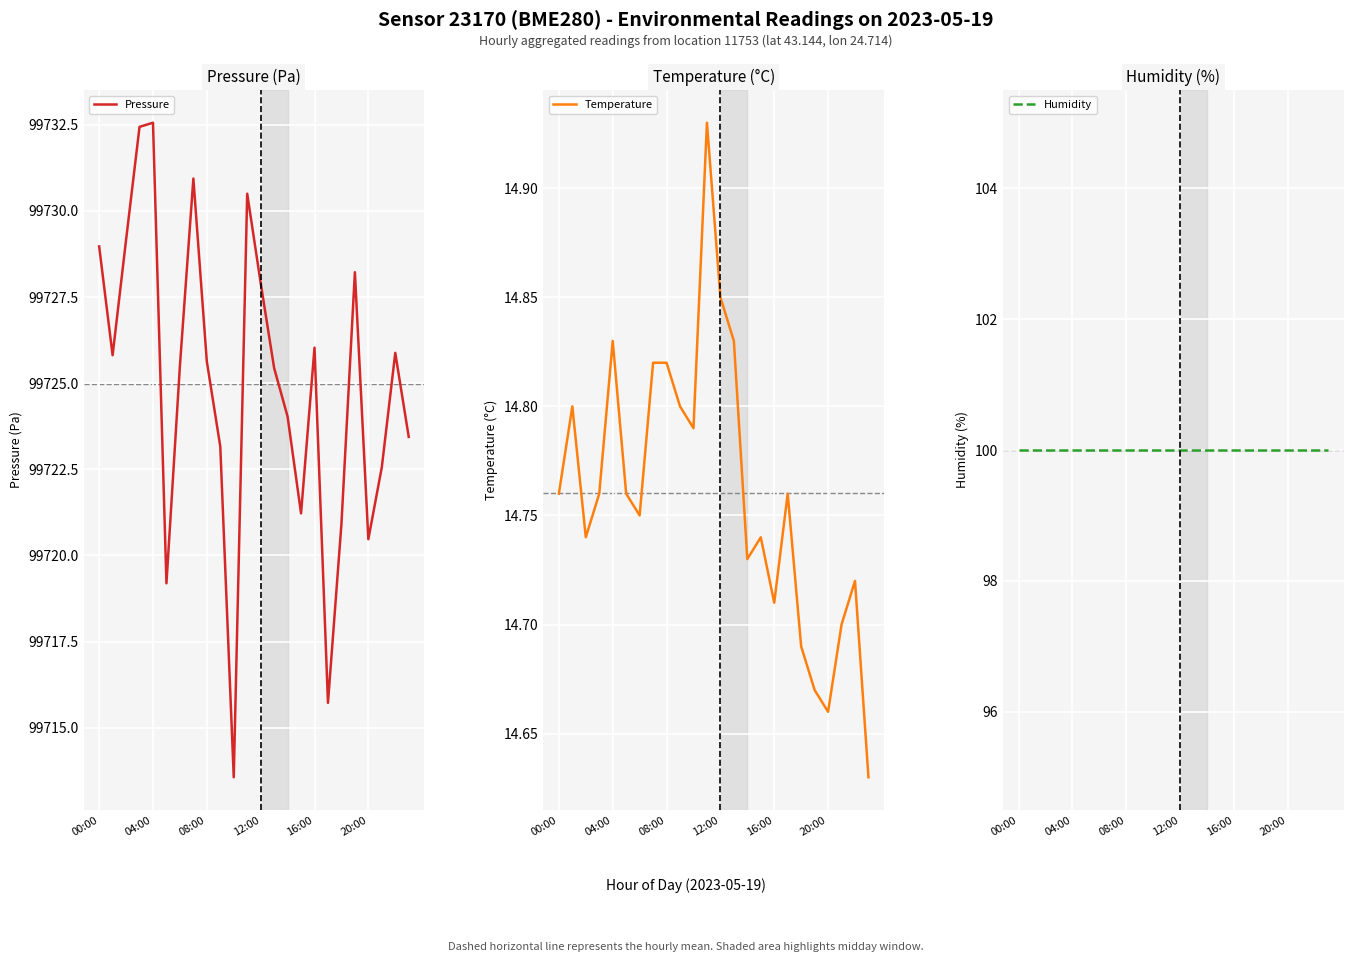

At which label does Pressure first exceed 99725?

00:00